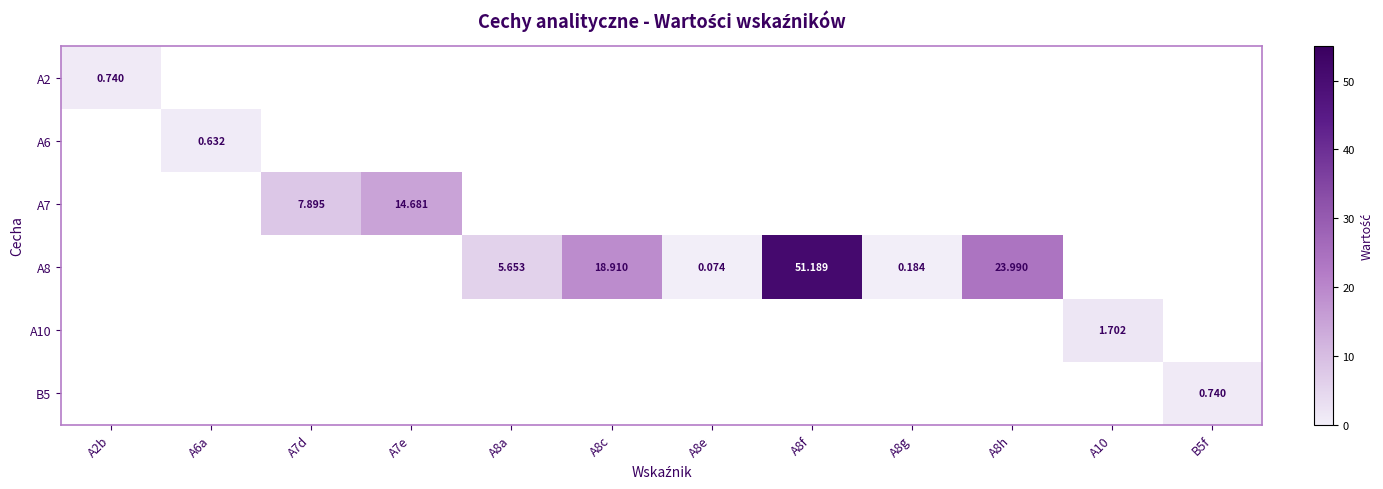

How many series are shown in this chart?

6